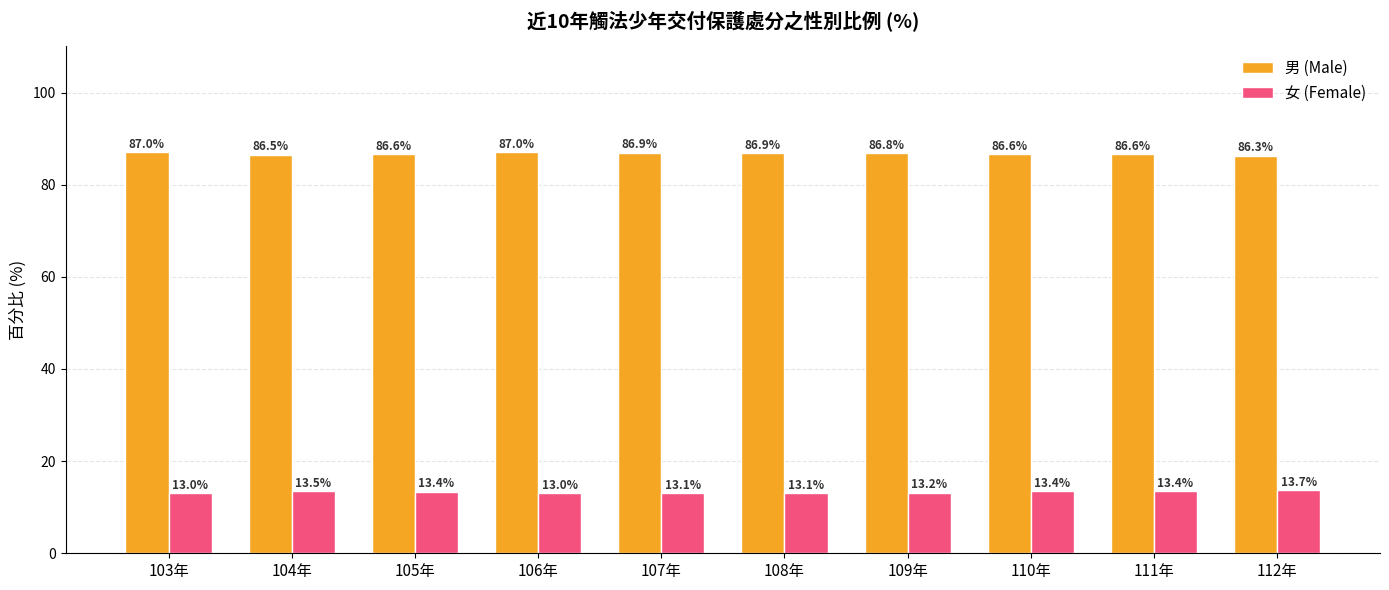

At how many categories does at least one series exceed 64?

10